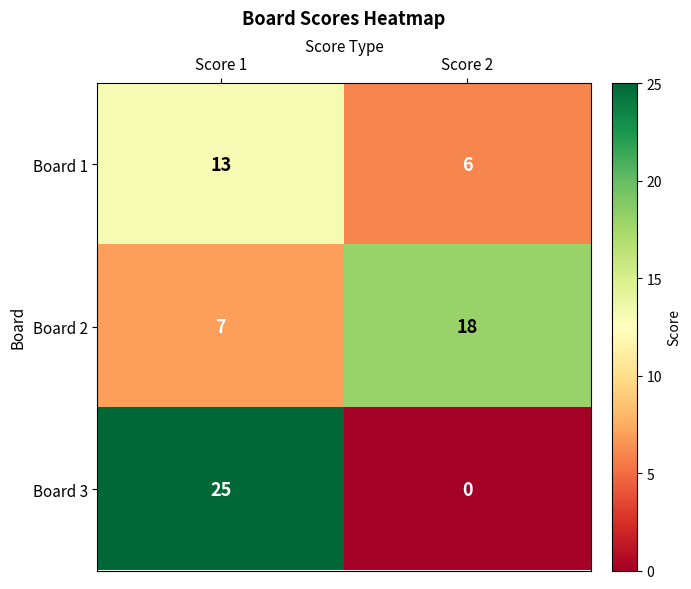

True or false: Board 3 has a value of 35 at Score 1.

False